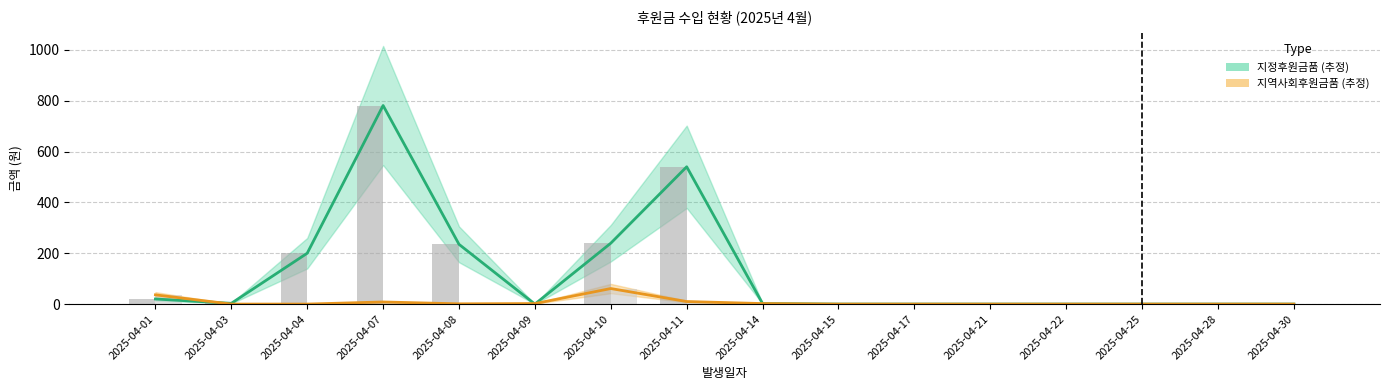

What is the average value of the 지정후원금품 series?

126.3